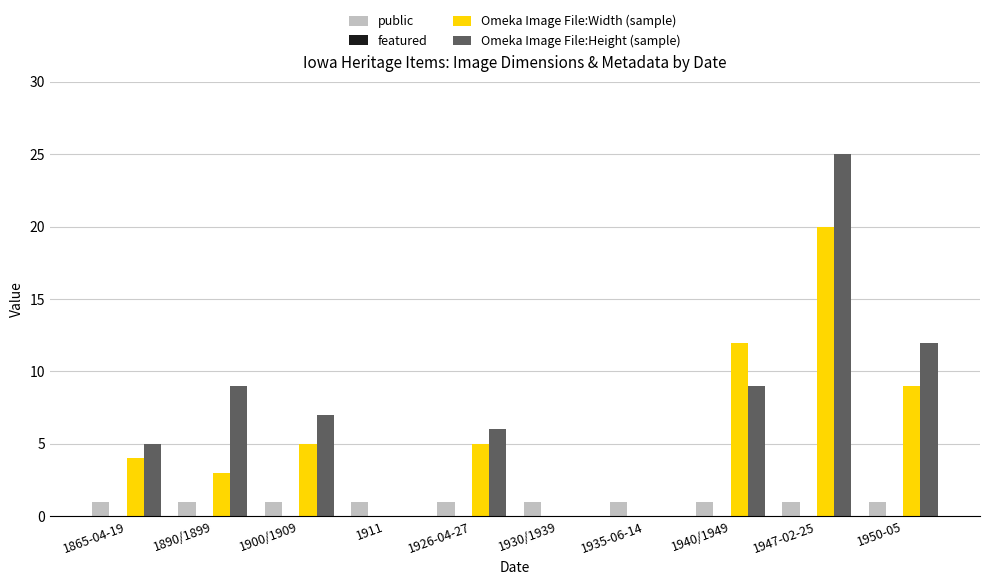

What is the sum of the Omeka Image File:Height (sample) values at 1865-04-19 and 1890/1899?

14